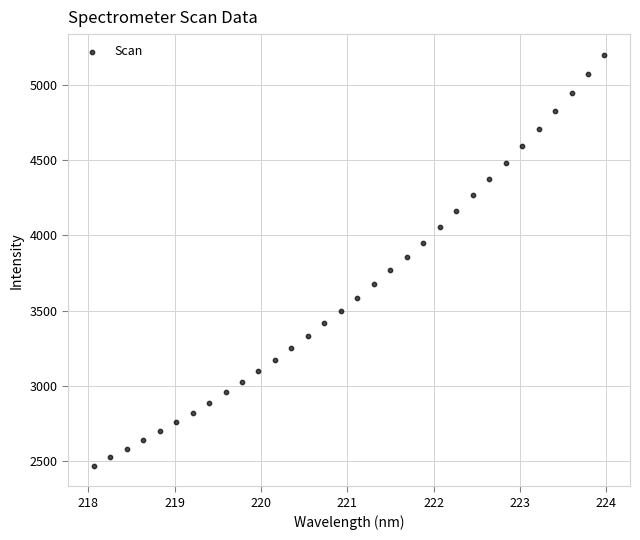

What is the range of X values (max minus min)?

5.9